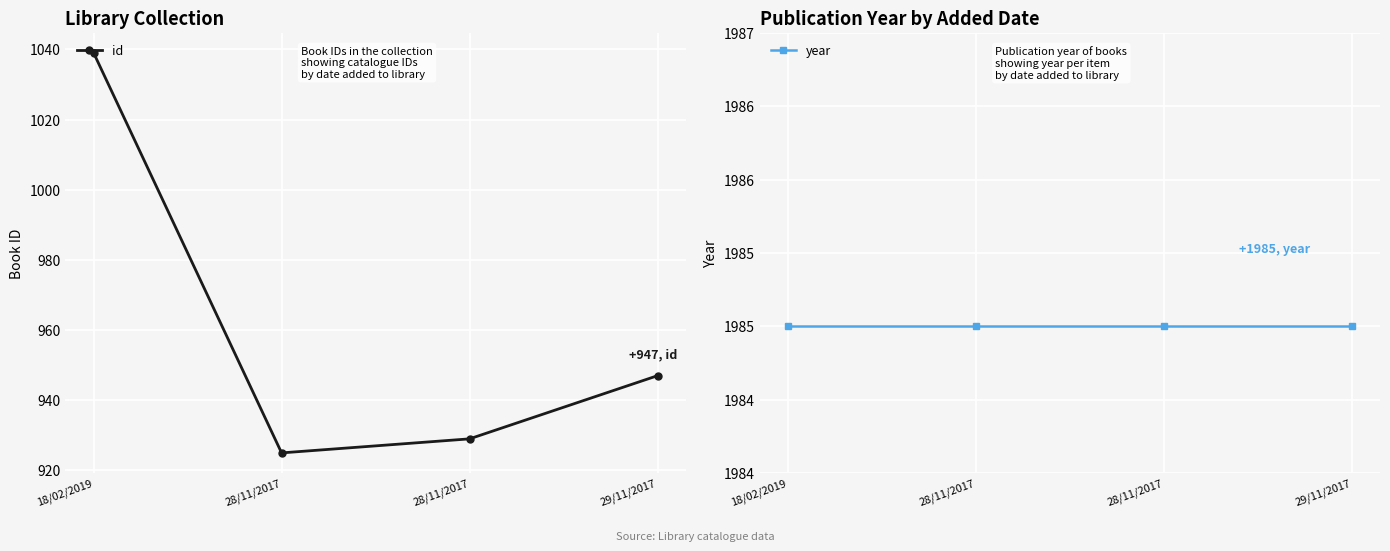

The value of year at 28/11/2017 is 1985. True or false?

True